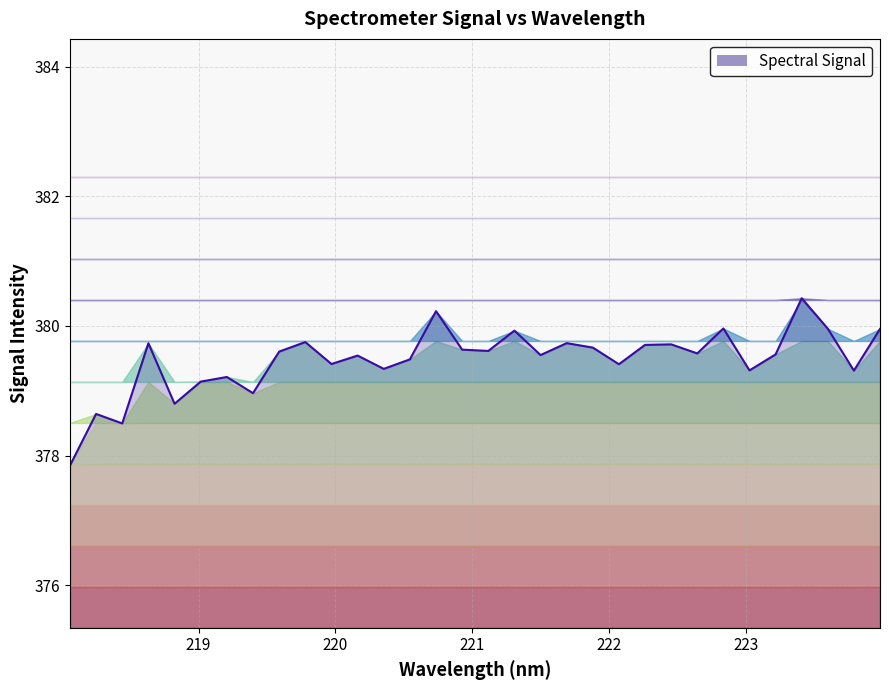

Rank the categories by value from highest to lowest.

223.408, 220.7354, 222.8355, 223.5987, 223.9802, 221.3083, 219.7801, 221.6902, 218.6332, 222.4538, 222.263, 221.8812, 220.9264, 221.1174, 219.589, 222.6447, 223.2172, 221.4993, 220.1623, 220.5444, 219.9712, 222.0721, 220.3533, 223.0264, 223.7895, 219.2067, 219.0156, 219.3979, 218.8244, 218.2508, 218.442, 218.0596